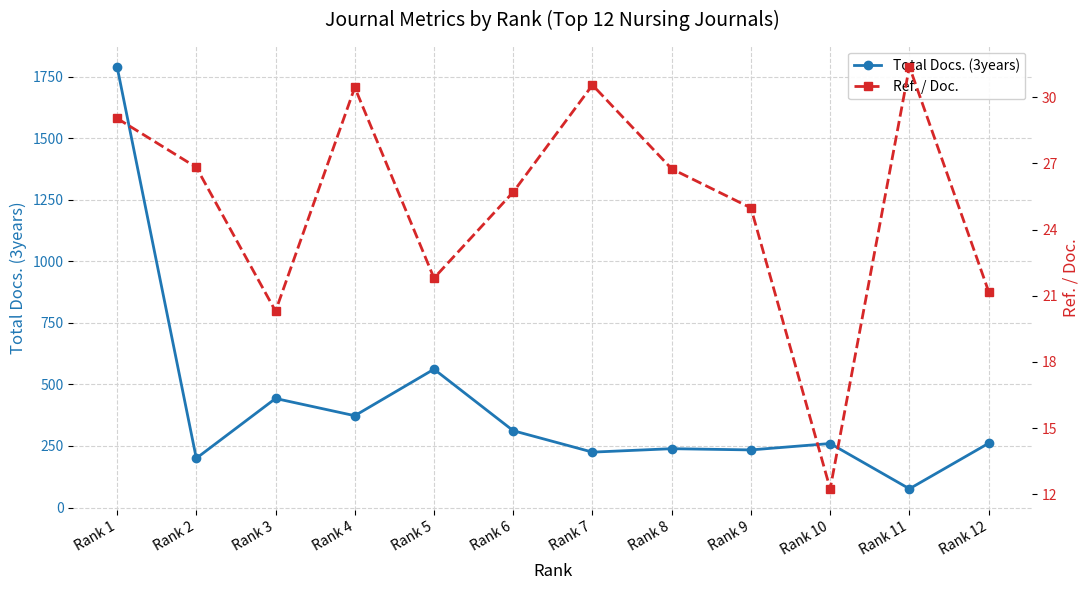

Does the chart display data point markers on the line(s)?

Yes